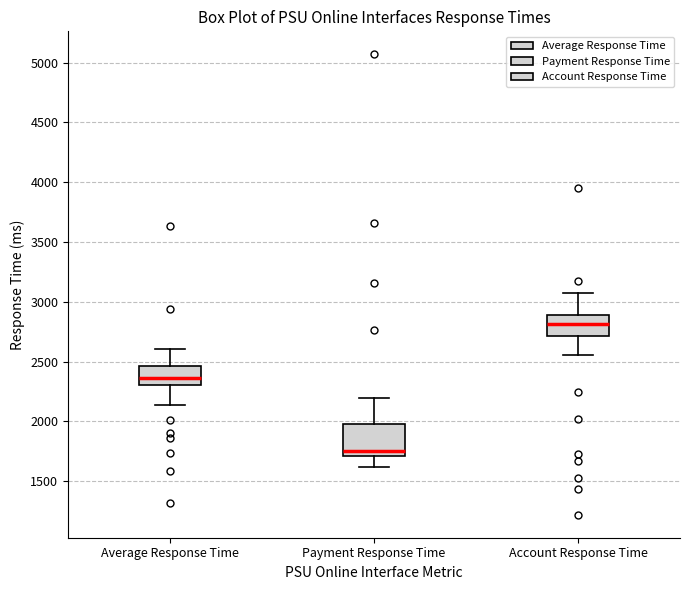

Where is the upper edge of the box for Average Response Time on the y-axis? The values are not printed on the chart, so give them approximately, as read against the axis.

2450